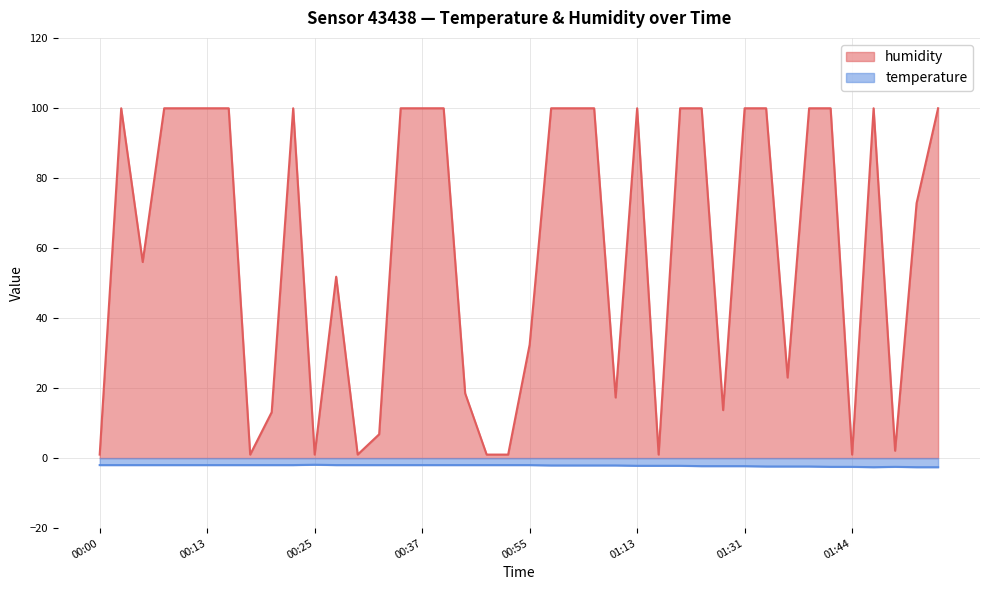

True or false: temperature and humidity cross at least once.

False